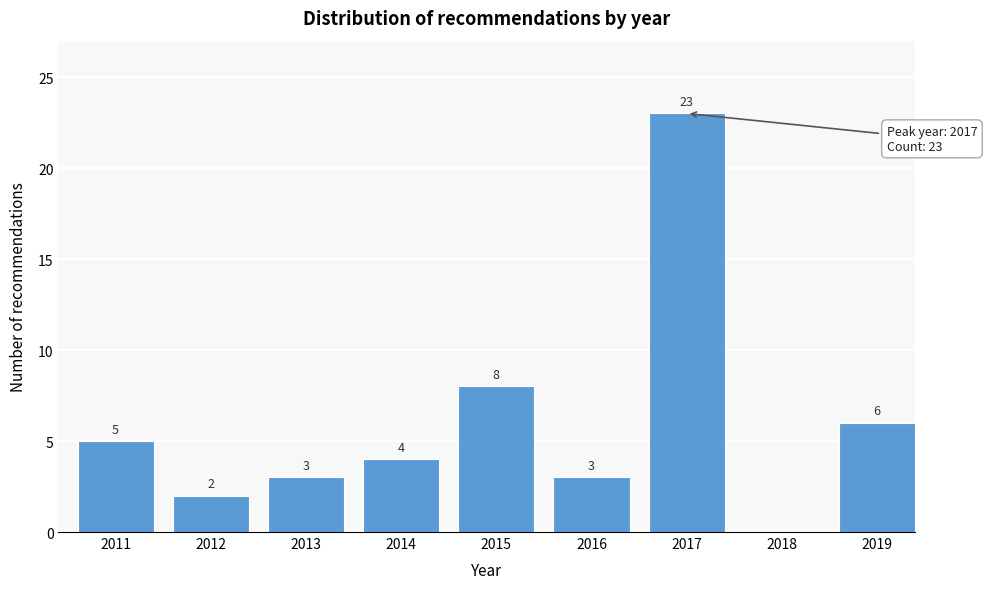

Reading left to right, extract all data points from this chart.

2011=5	2012=2	2013=3	2014=4	2015=8	2016=3	2017=23	2018=0	2019=6